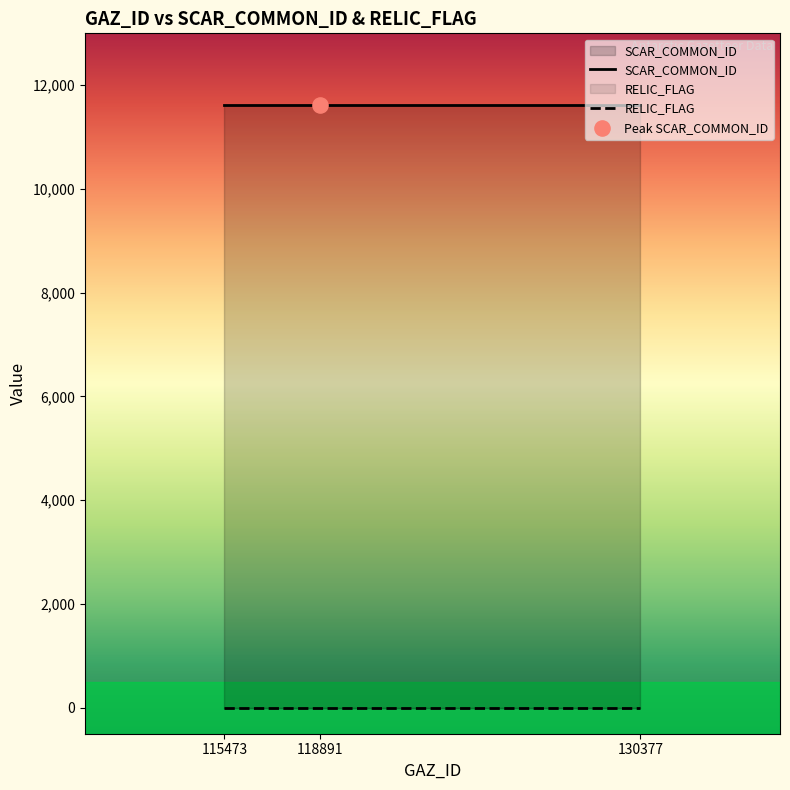

What are all the series names shown in the legend?

SCAR_COMMON_ID, RELIC_FLAG